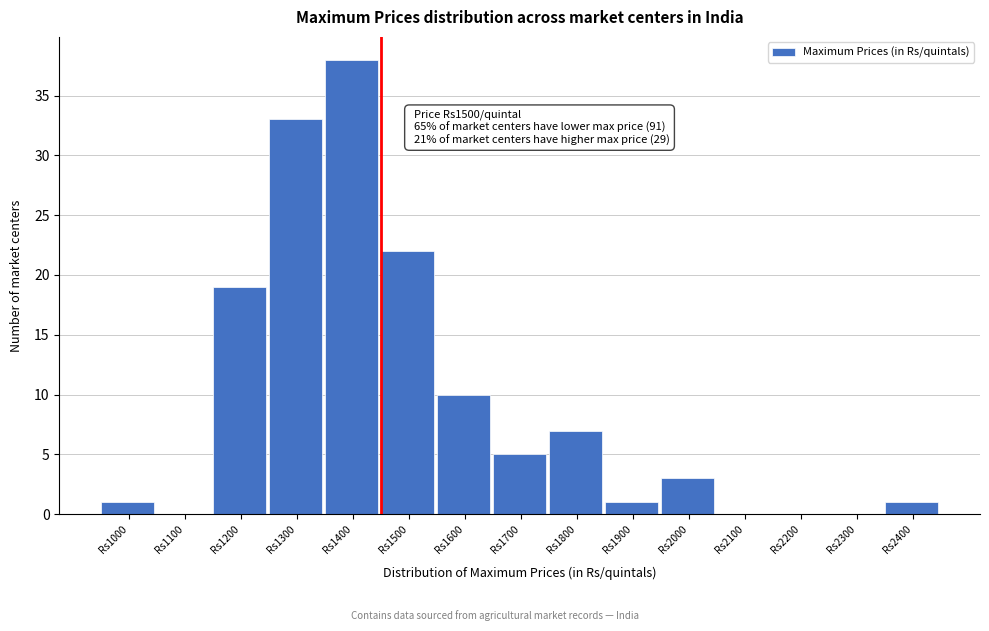

Reading left to right, list all the values displayed in this chart.

Rs1000=1	Rs1100=0	Rs1200=19	Rs1300=33	Rs1400=38	Rs1500=22	Rs1600=10	Rs1700=5	Rs1800=7	Rs1900=1	Rs2000=3	Rs2100=0	Rs2200=0	Rs2300=0	Rs2400=1